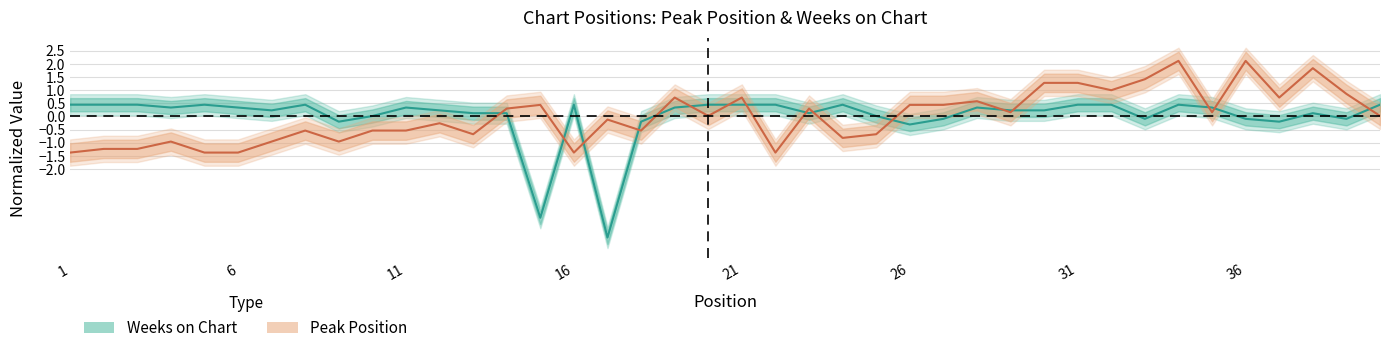

Rank the series by their average value, from highest to lowest.

Weeks on Chart, Peak Position